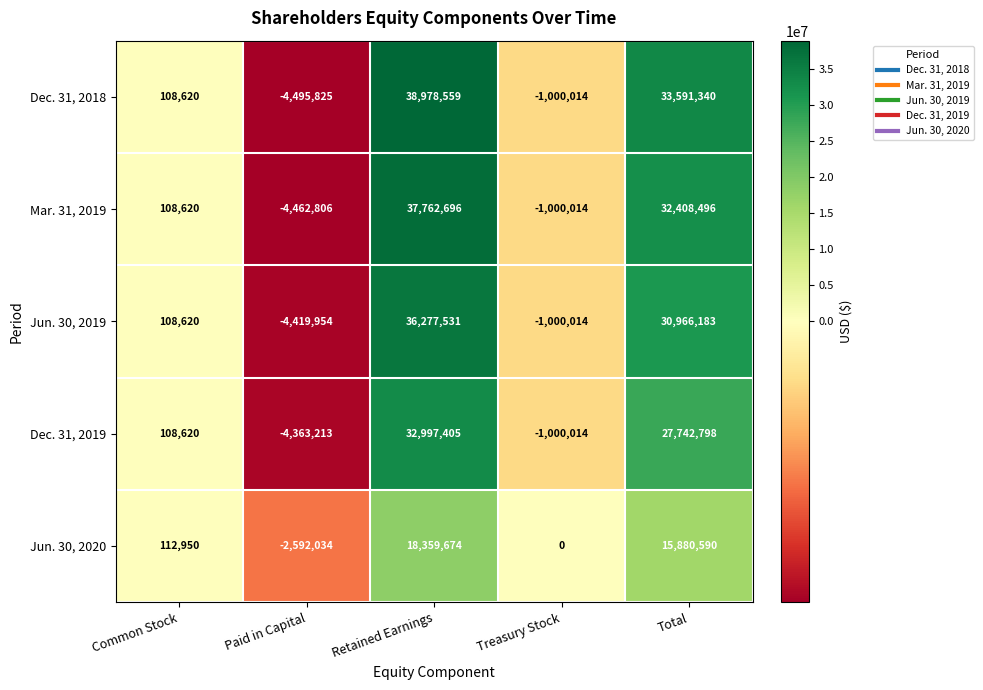

Which label corresponds to the largest value in the chart?

Retained Earnings